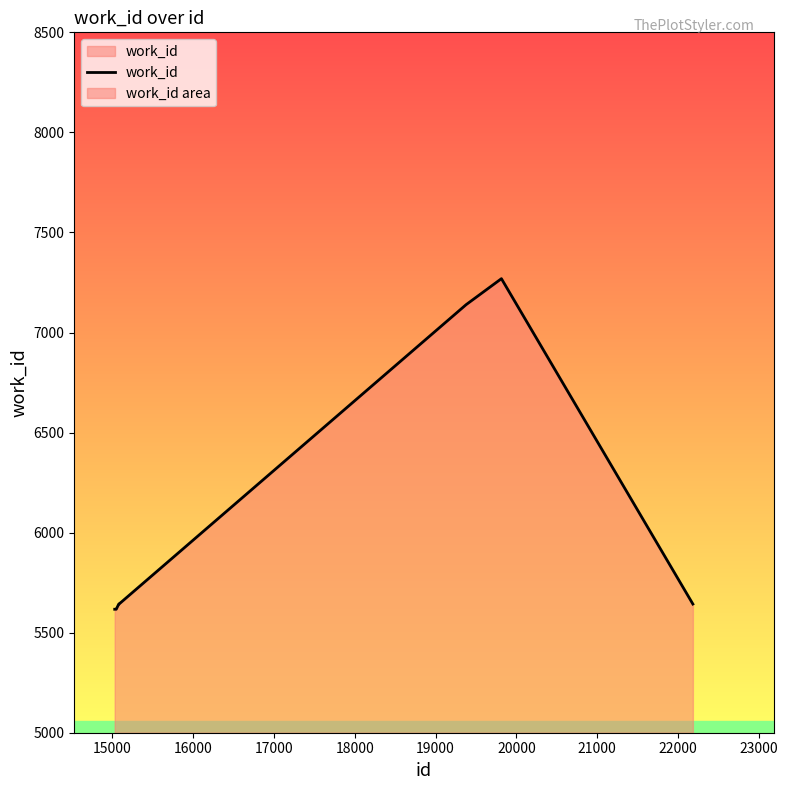

What is the greatest value displayed?

7269